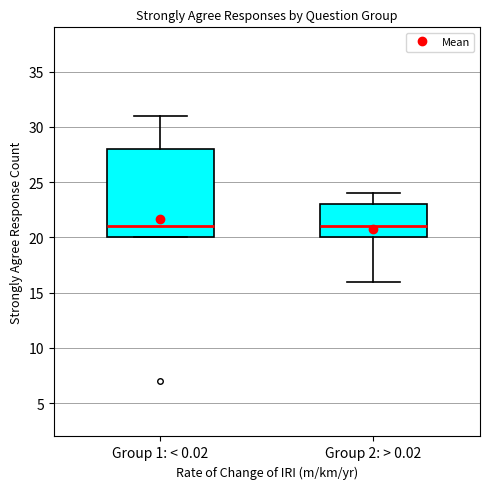

Where is the upper edge of the box for Group 2: > 0.02 on the y-axis? The values are not printed on the chart, so give them approximately, as read against the axis.

23